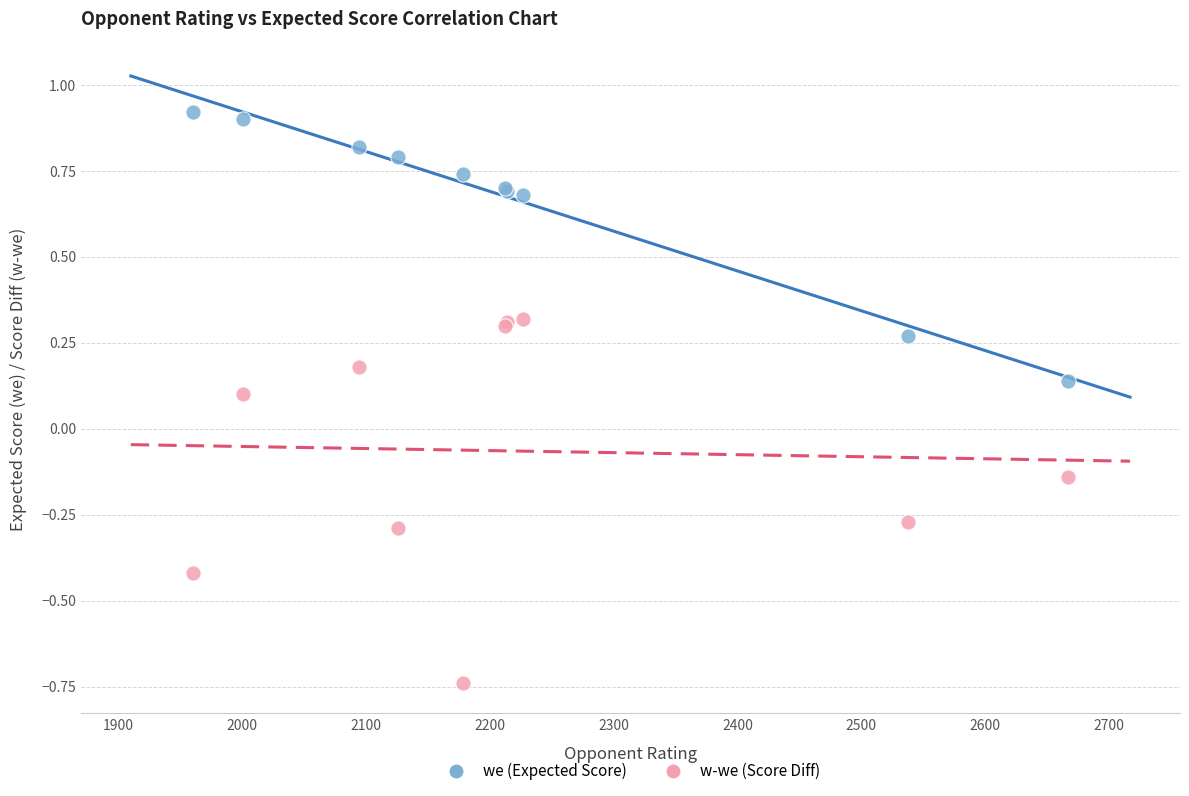

Which series reaches the minimum Y coordinate?

w-we (Score Diff)